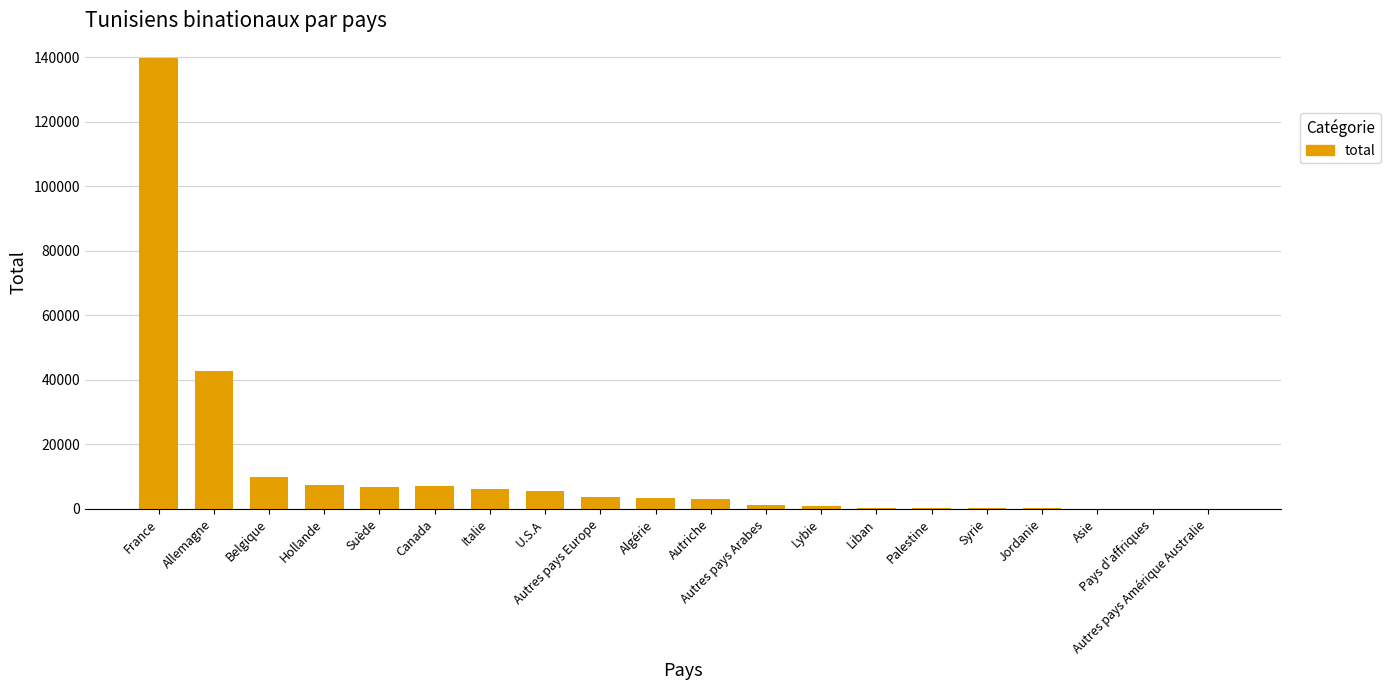

What is the maximum value shown in the chart?

139851